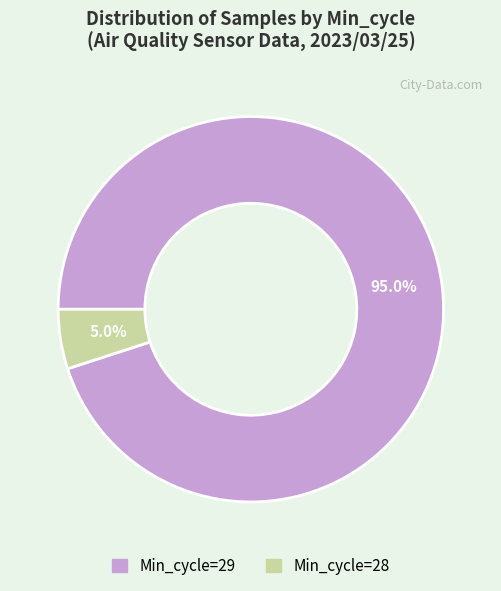

Is there any slice that represents more than half of the pie?

Yes